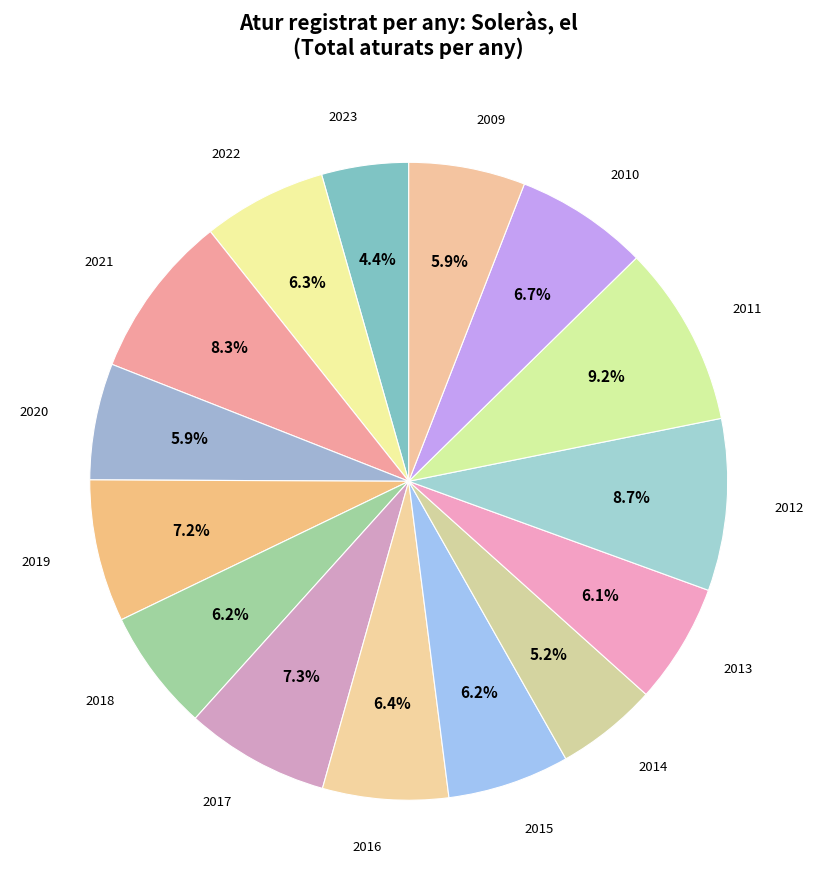

How many segments does this pie chart have?

15